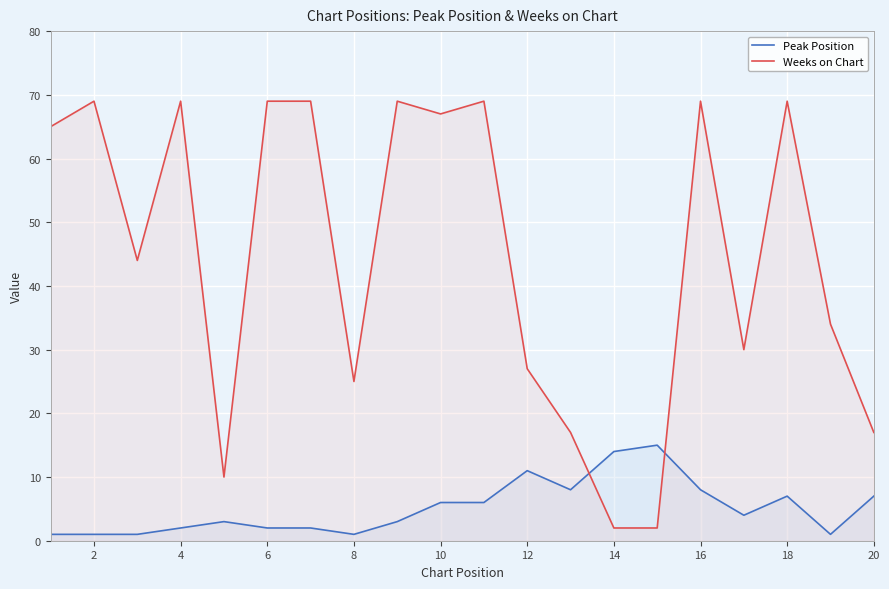

Which series has the widest spread of values?

Weeks on Chart